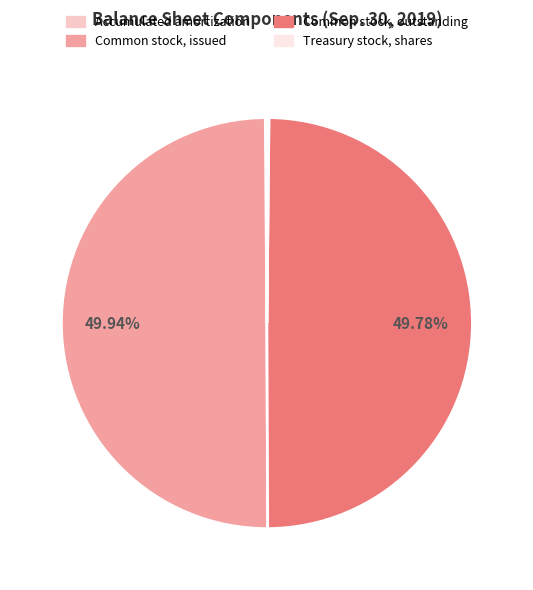

How many segments does this pie chart have?

4